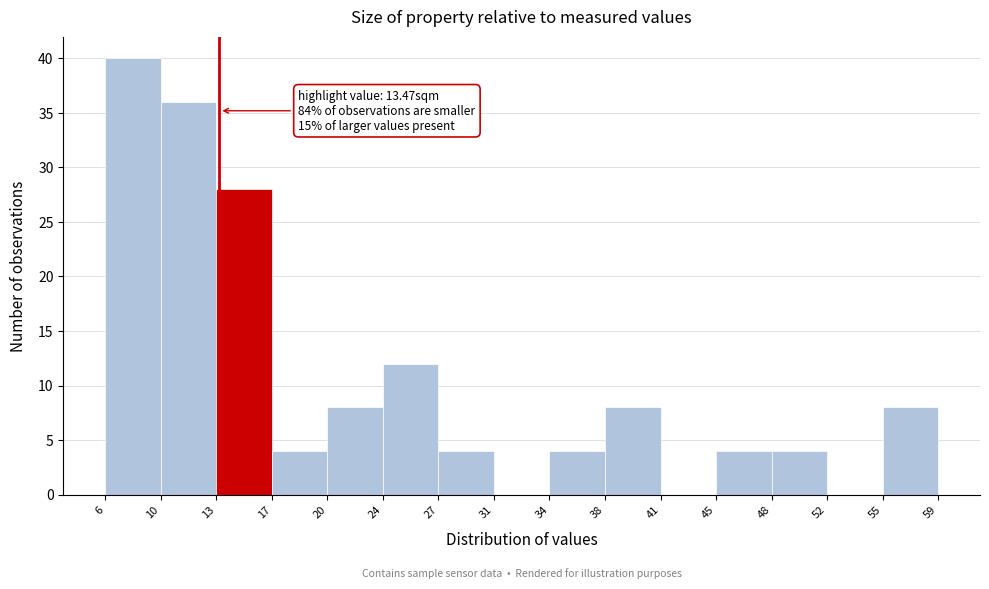

Over which range of the x-axis is the bar tallest?

6 to 10